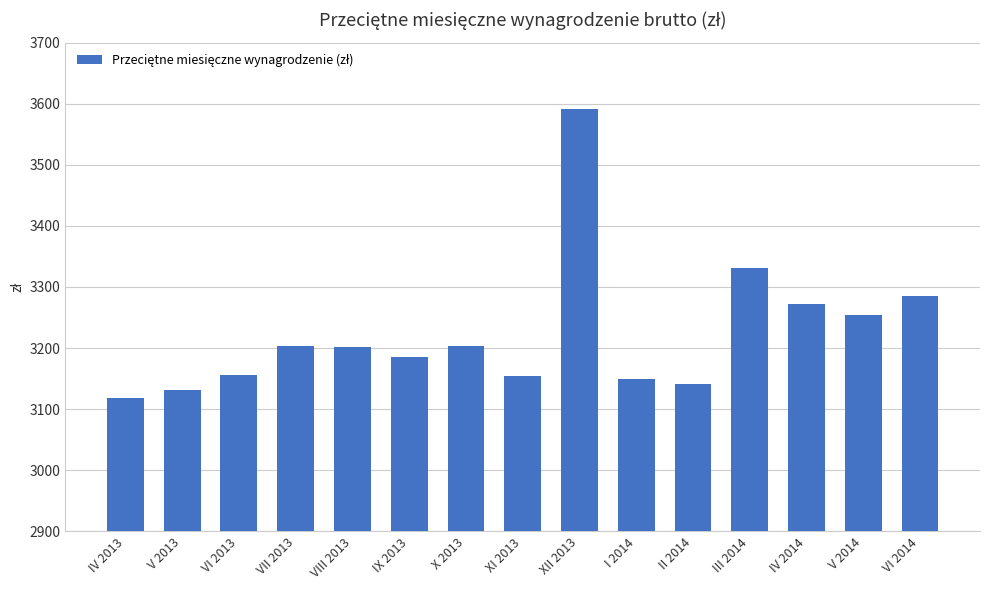

True or false: the data shows 3271.7 at IV 2014.

True